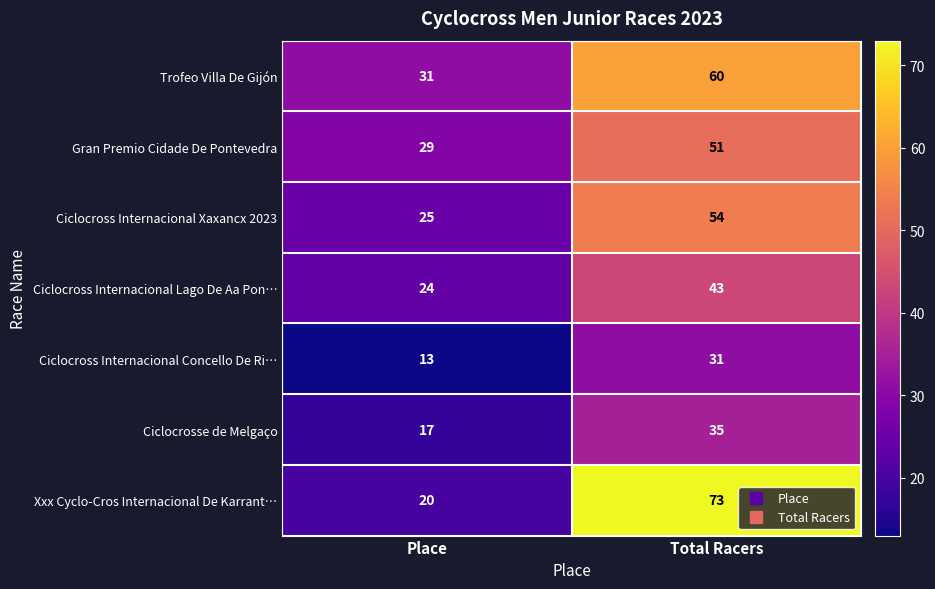

Is it true that Ciclocross Internacional Lago De Aa Pon… equals 24 at Place?

True